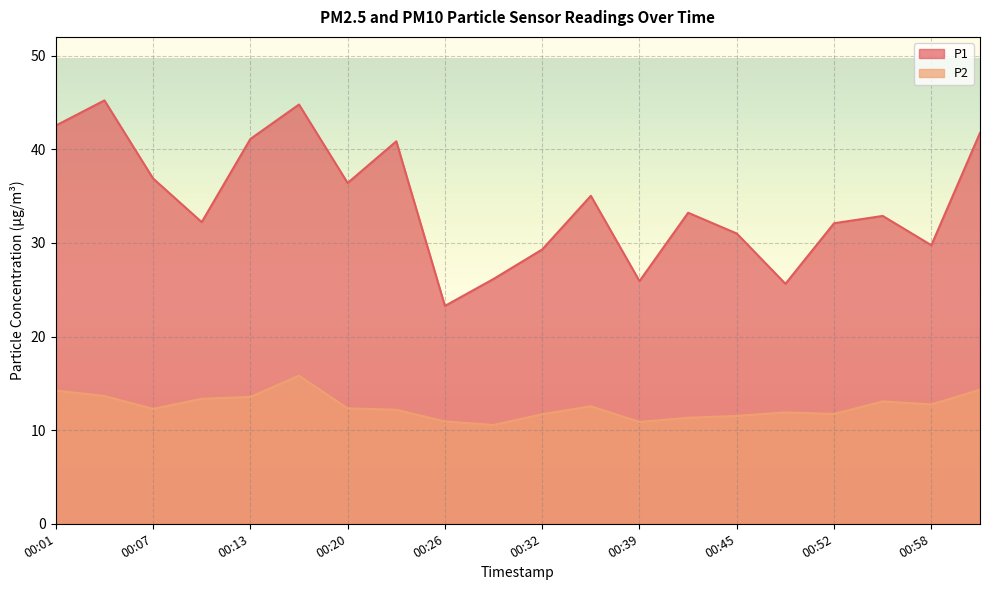

True or false: P2 and P1 cross at least once.

False